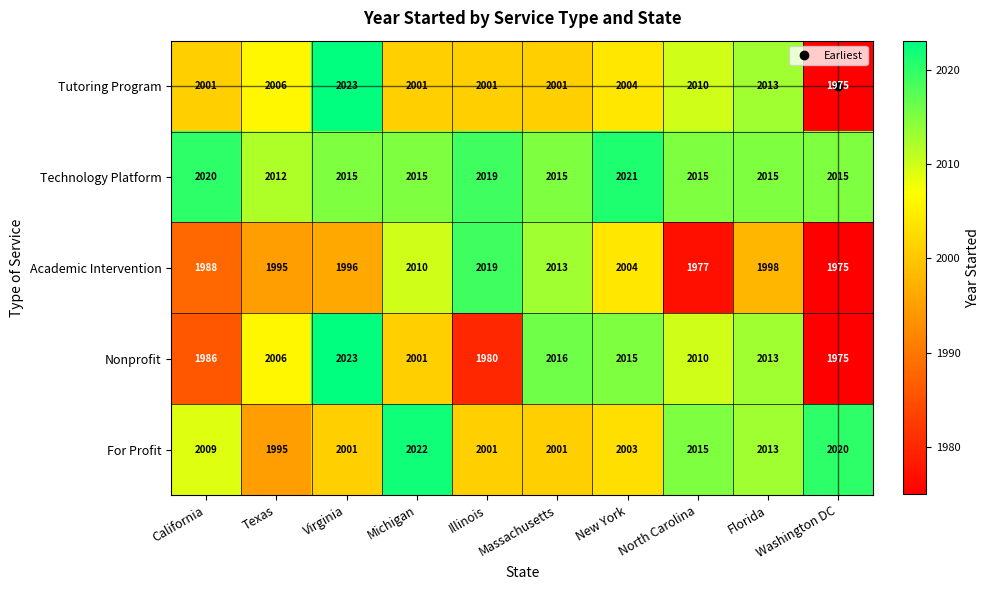

What is the sum of all Nonprofit values?

20025